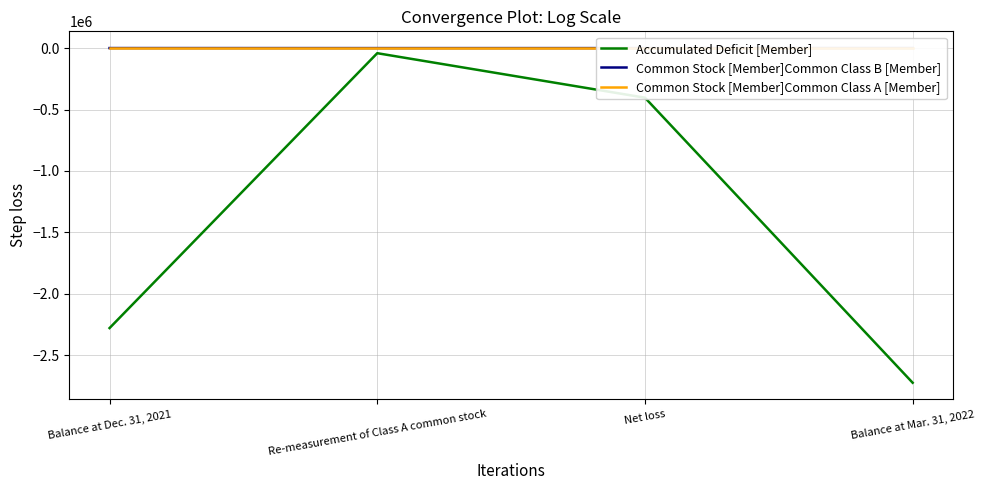

At which category is the sum across all series the highest?

Re-measurement of Class A common stock